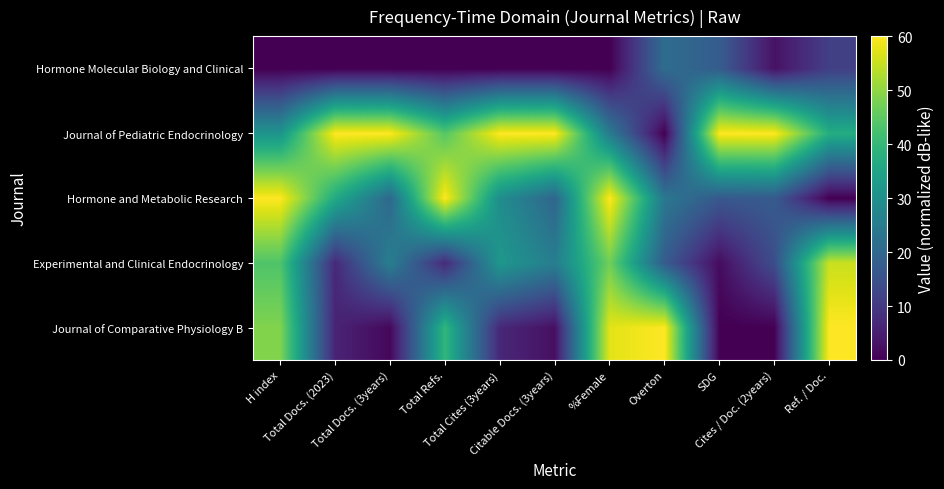

At Overton, list the series in order from smallest to largest.

Journal of Pediatric Endocrinology, Experimental and Clinical Endocrinology, Hormone Molecular Biology and Clinical, Hormone and Metabolic Research, Journal of Comparative Physiology B